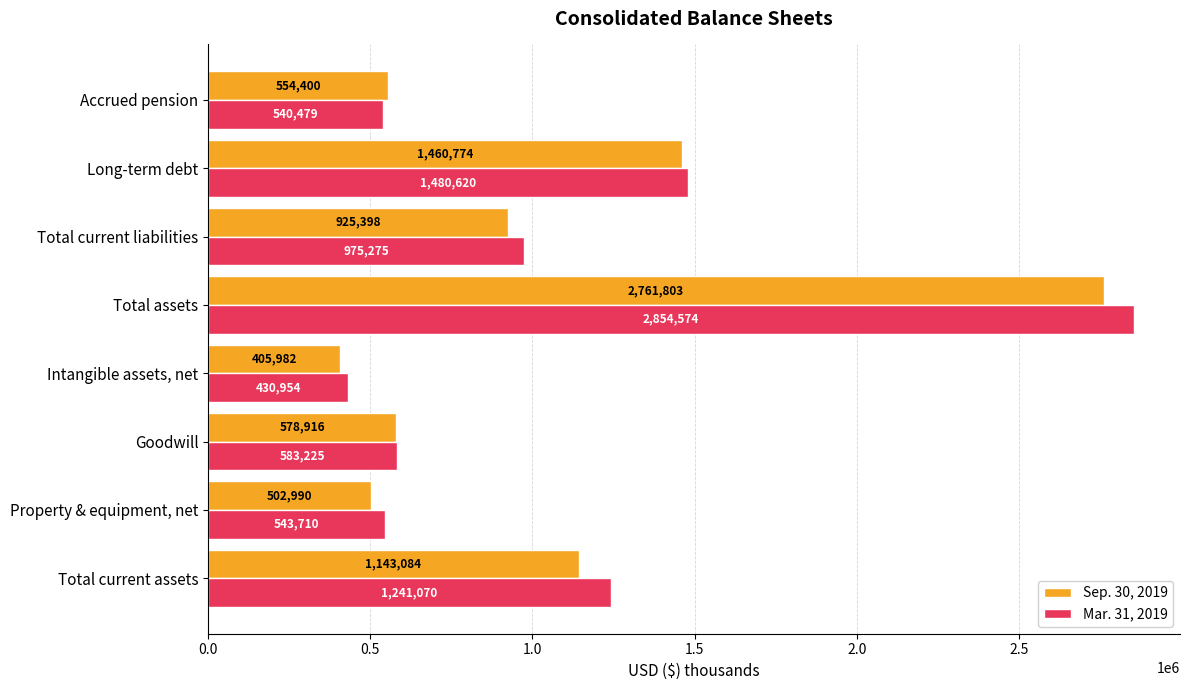

Is the value of Sep. 30, 2019 at Total current assets greater than the value of Mar. 31, 2019 at Total current assets?

No